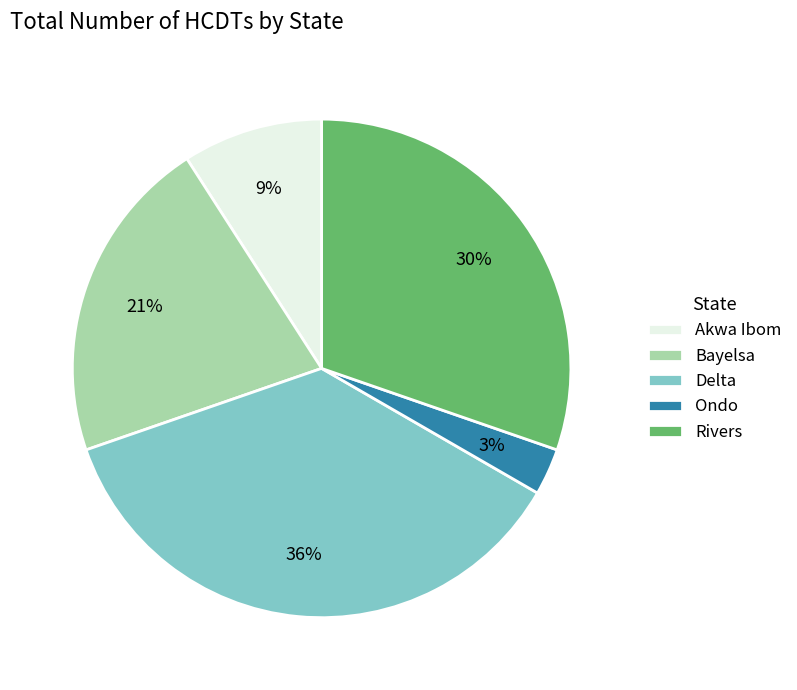

Rank the categories by value from lowest to highest.

Ondo, Akwa Ibom, Bayelsa, Rivers, Delta